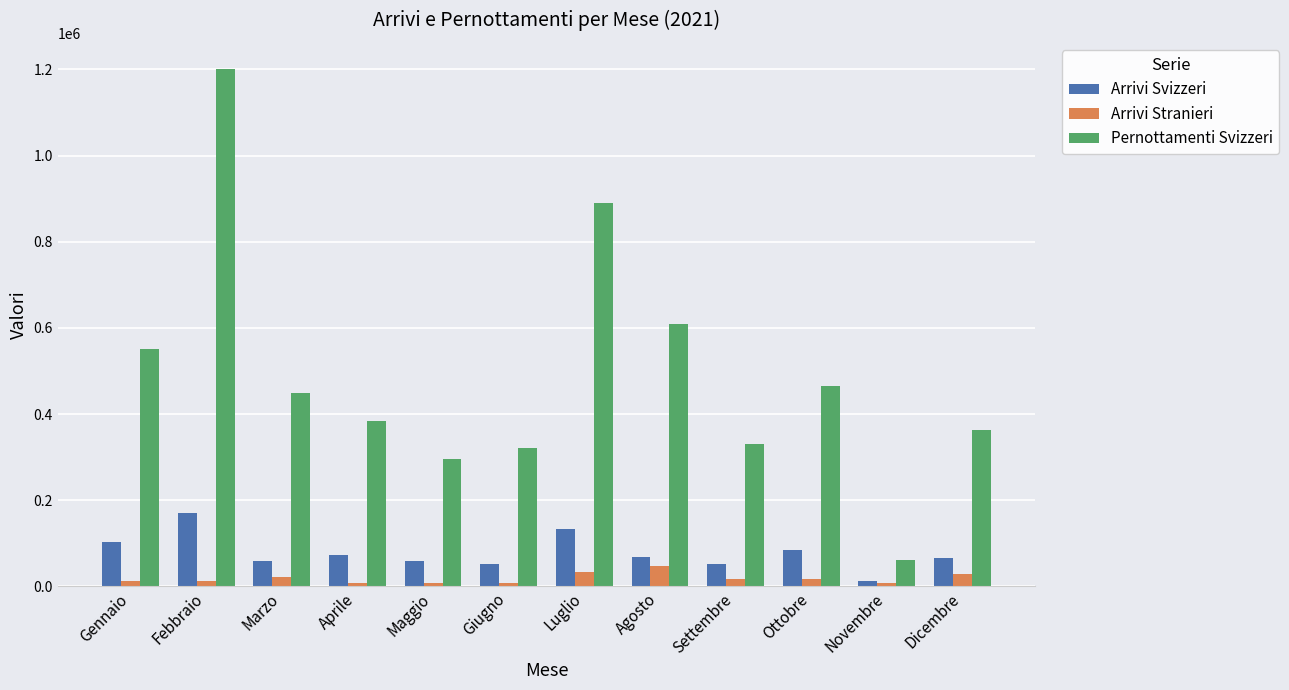

Which series has the widest spread of values?

Pernottamenti Svizzeri